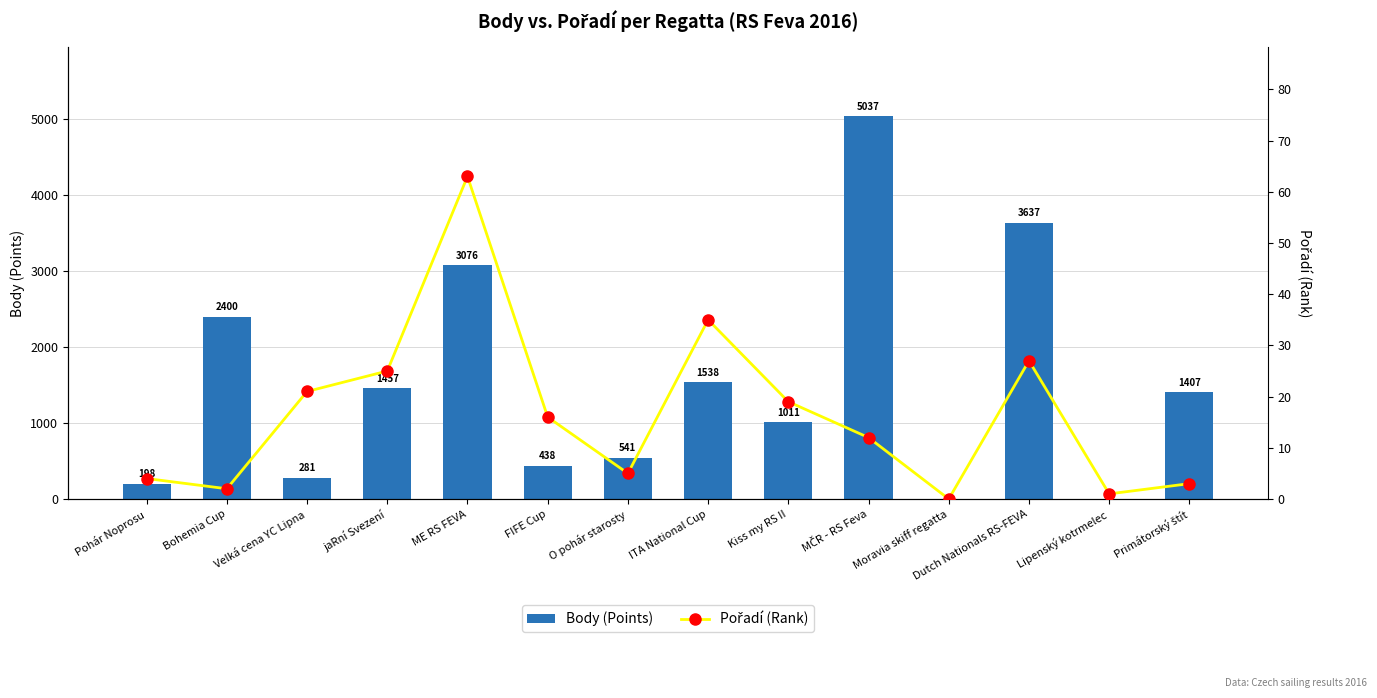

True or false: Body (Points) has a value of 1011 at Kiss my RS II.

True